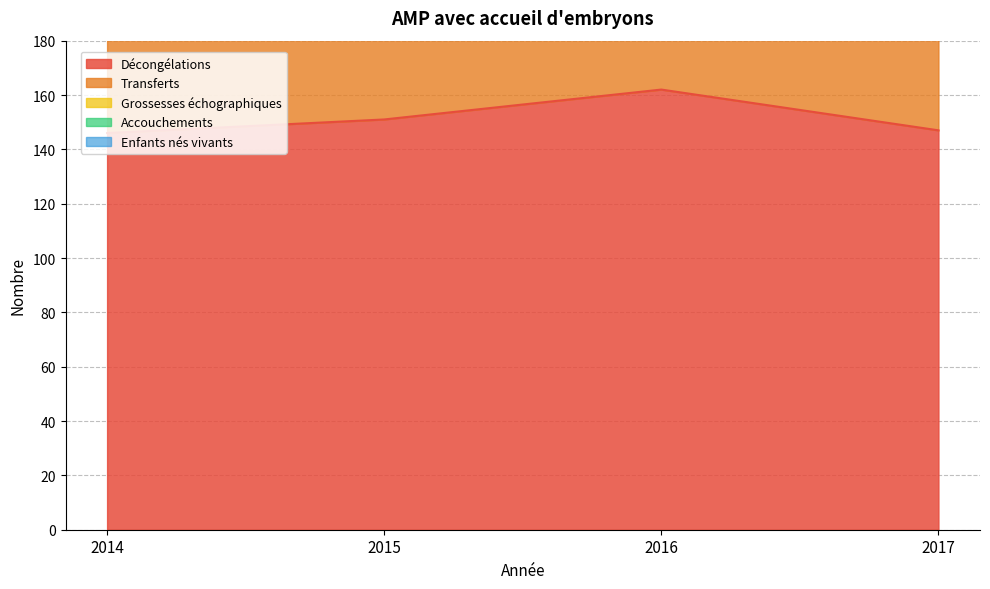

True or false: Grossesses échographiques and Décongélations cross at least once.

False